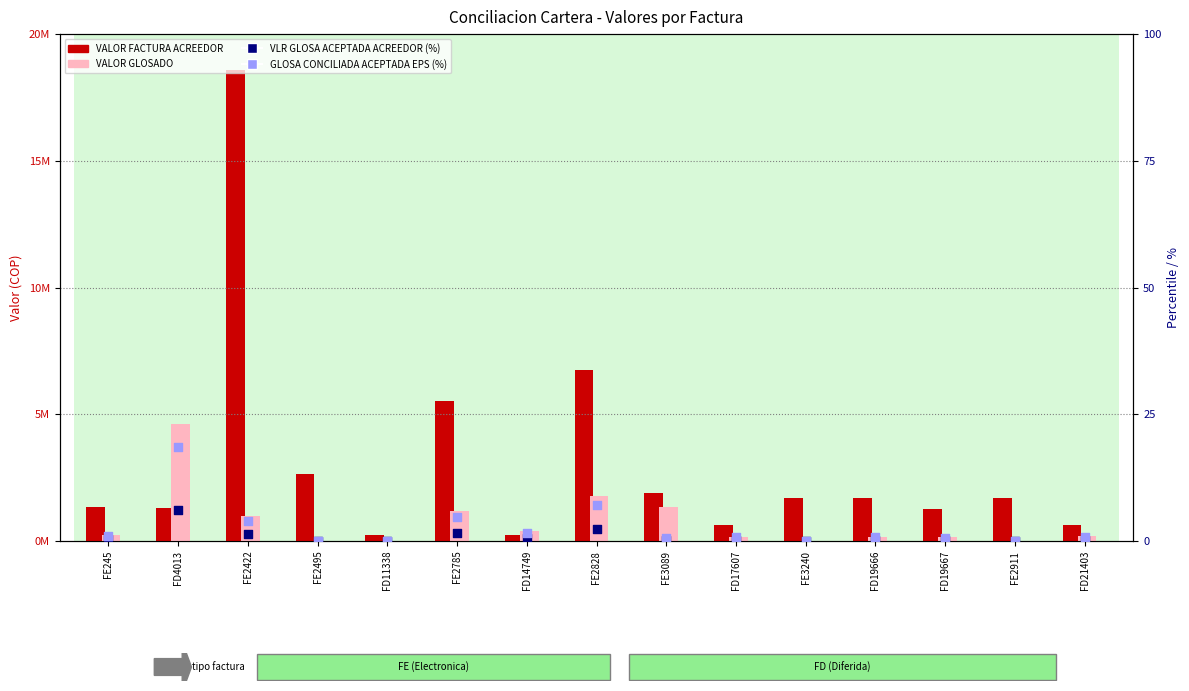

Which series has the widest spread of Y values?

VALOR FACTURA ACREEDOR